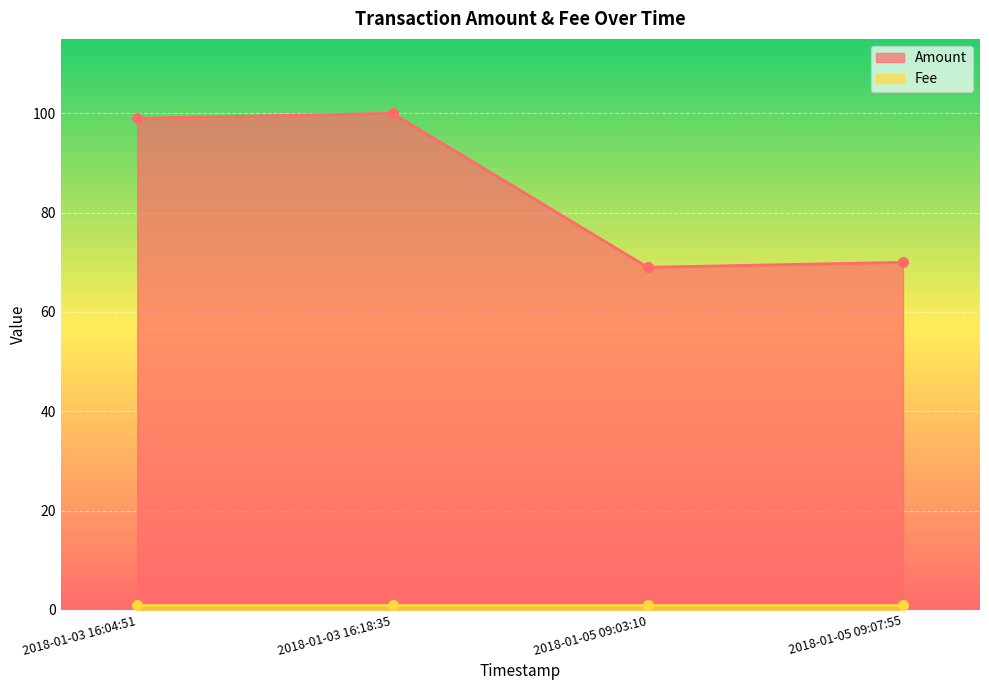

List the labels in order of value, largest first.

2018-01-03 16:18:35, 2018-01-03 16:04:51, 2018-01-05 09:07:55, 2018-01-05 09:03:10